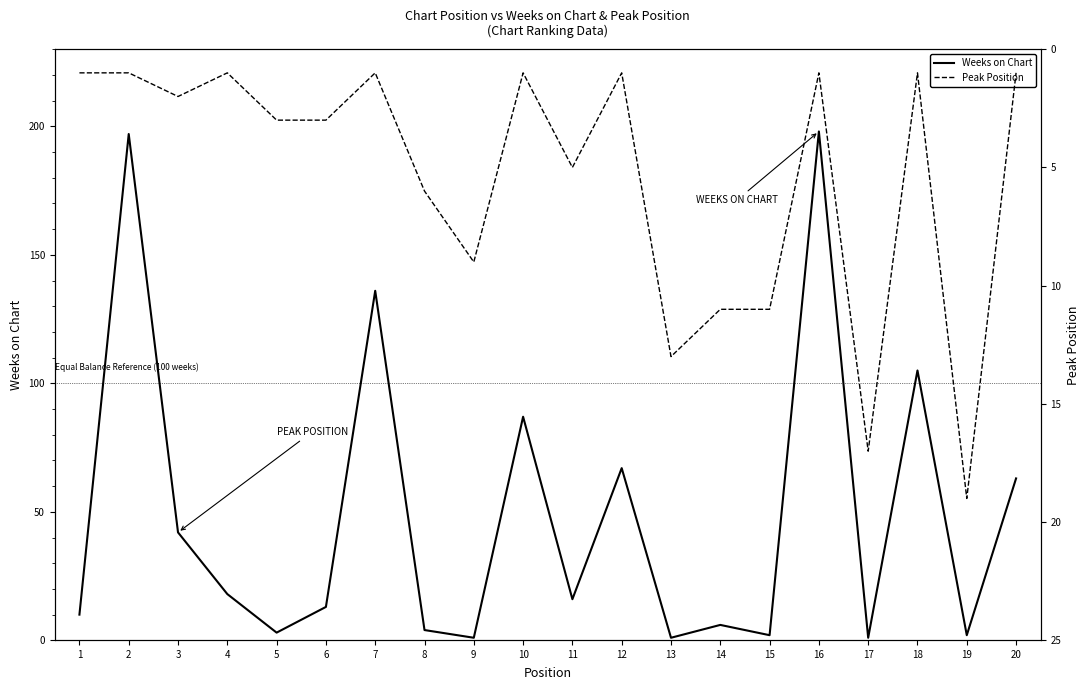

Reading left to right, extract all data points from this chart.

Weeks on Chart: 1=10	2=197	3=42	4=18	5=3	6=13	7=136	8=4	9=1	10=87	11=16	12=67	13=1	14=6	15=2	16=198	17=1	18=105	19=2	20=63
Peak Position: 1=1	2=1	3=2	4=1	5=3	6=3	7=1	8=6	9=9	10=1	11=5	12=1	13=13	14=11	15=11	16=1	17=17	18=1	19=19	20=1